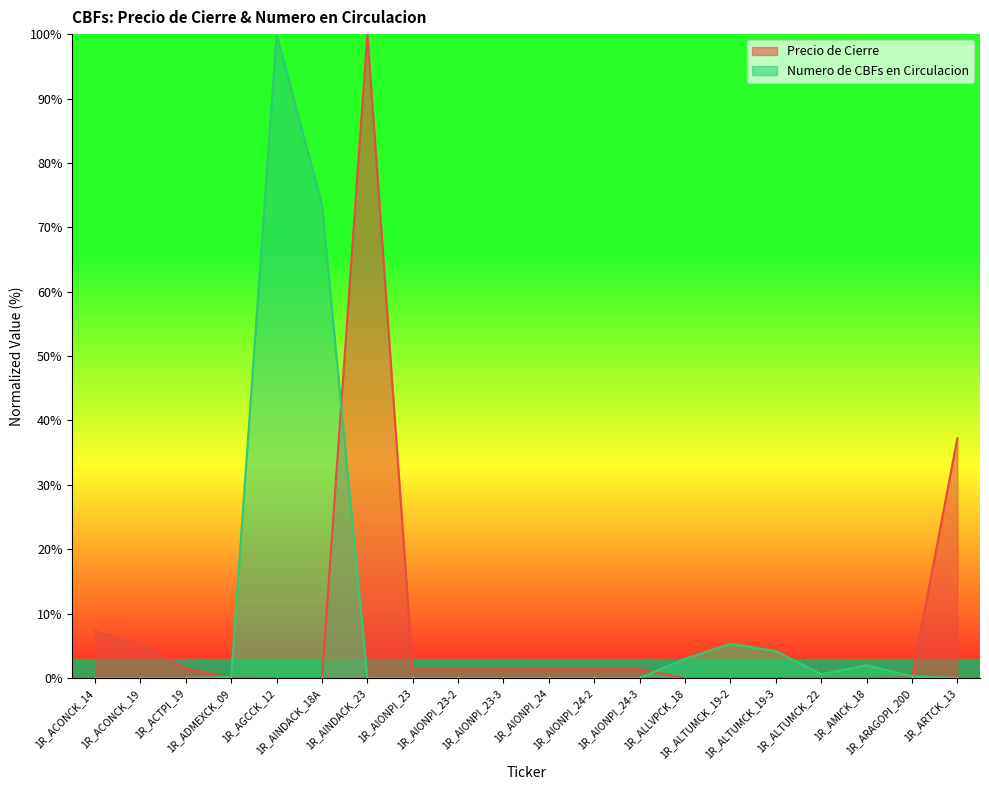

How many interior local valleys does the Precio de Cierre series have?

4